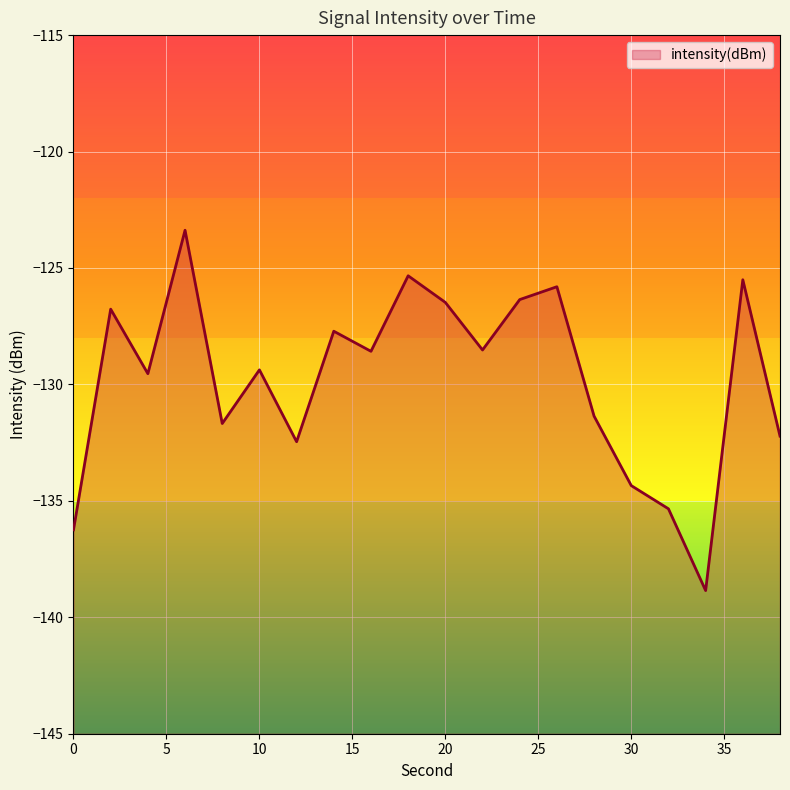

The chart shows a value of -181.3 at 30. True or false?

False